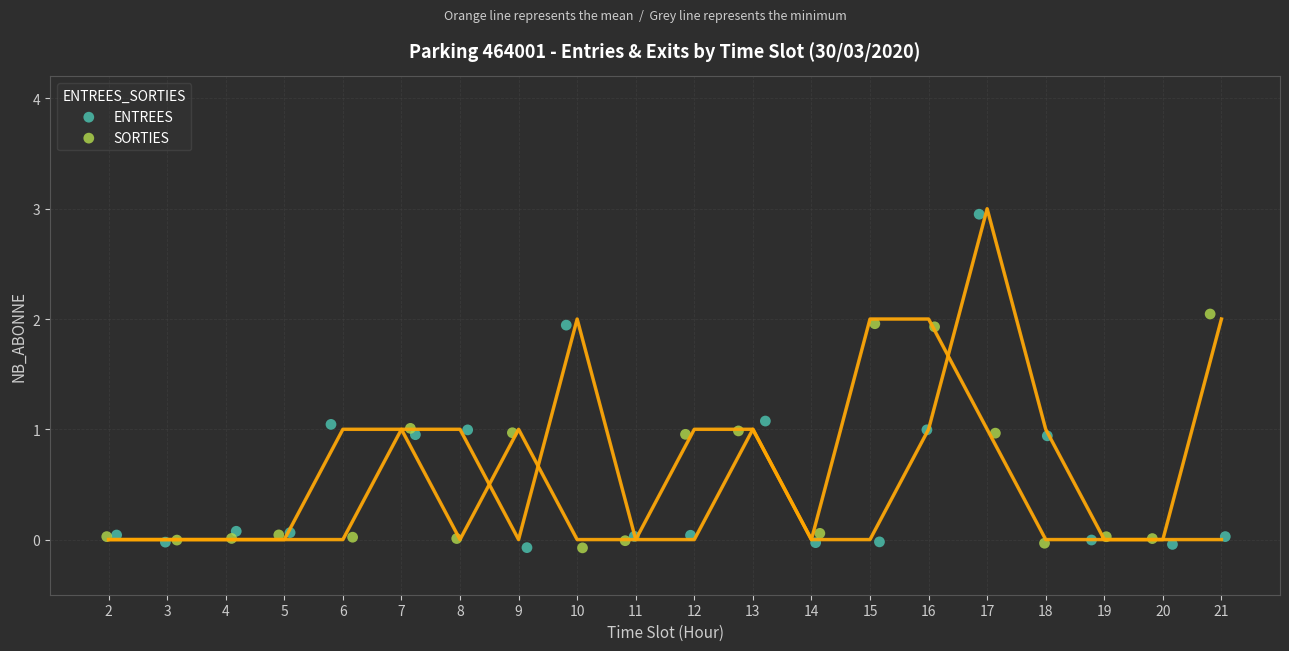

Which series reaches the maximum Y coordinate?

ENTREES